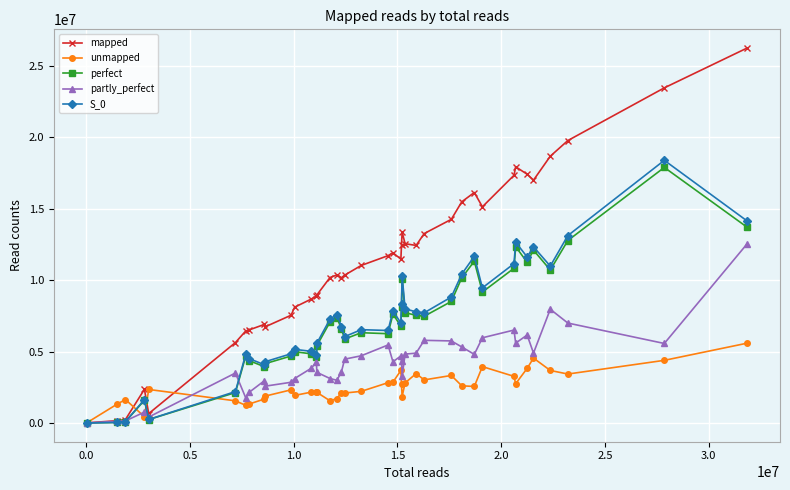

What is the maximum value for unmapped?

5589127